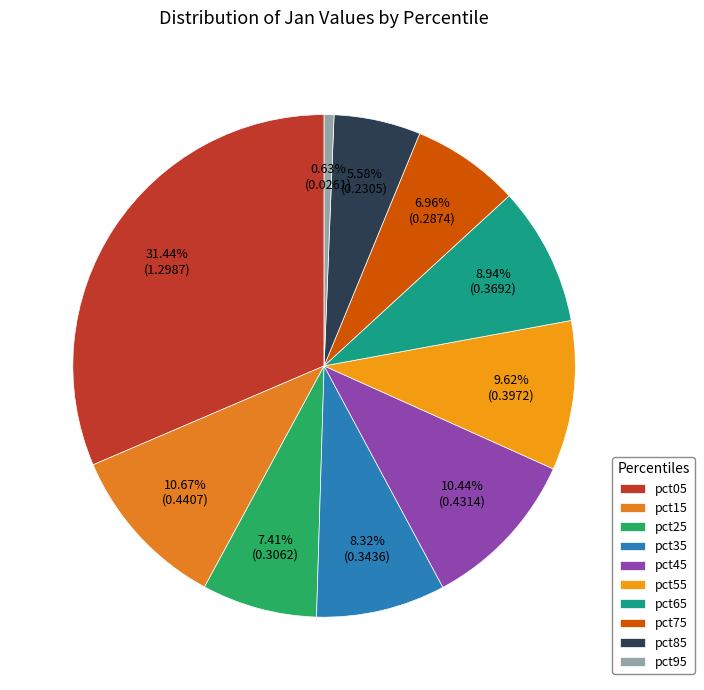

What is the smallest slice in the pie chart?

pct95